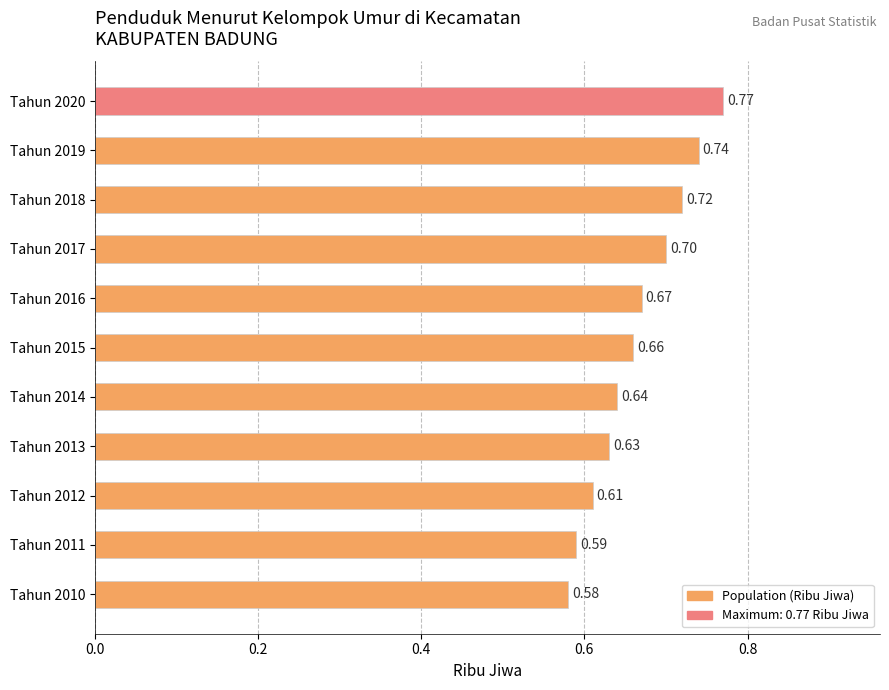

What is the sum of all values?

7.3